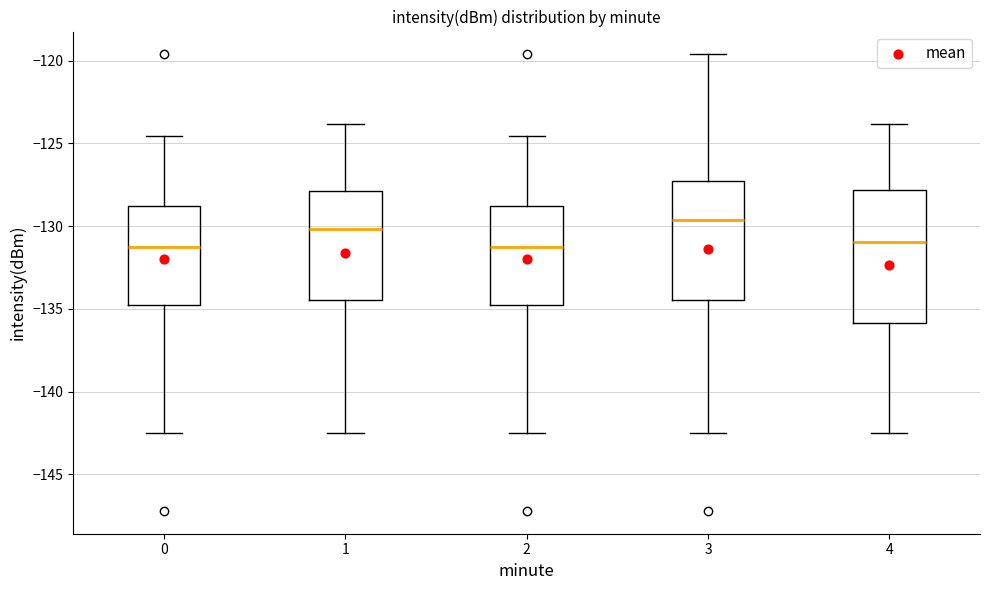

Reading left to right, read every box against the y-axis: the position of its median line, the range the box covers, and the ends of its whiskers. The values are not printed on the chart, so give them approximately, as read against the axis.

0: median -131.5, box -134.5 to -129.0, whiskers -142.5 to -124.5
1: median -130.0, box -134.5 to -128.0, whiskers -142.5 to -124.0
2: median -131.5, box -134.5 to -129.0, whiskers -142.5 to -124.5
3: median -129.5, box -134.5 to -127.5, whiskers -142.5 to -119.5
4: median -131.0, box -136.0 to -128.0, whiskers -142.5 to -124.0